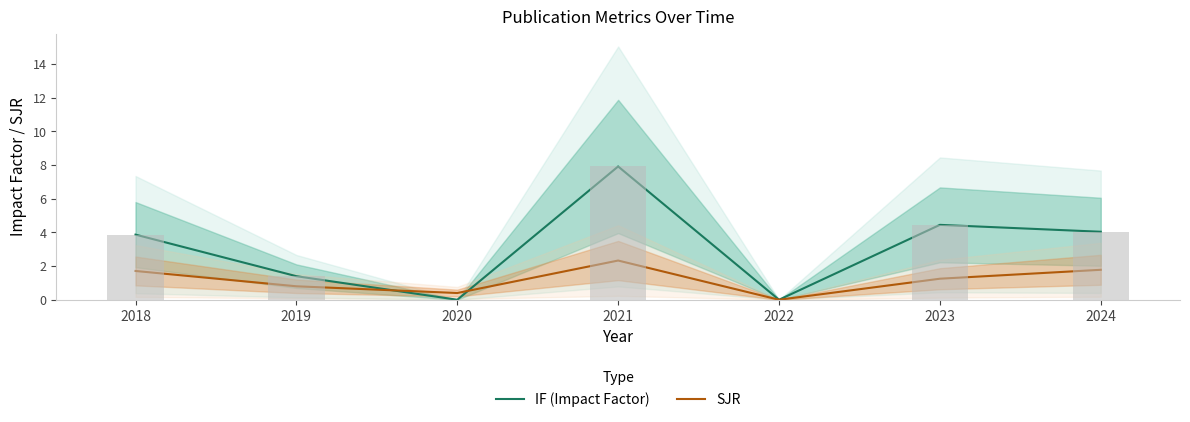

What is the sum of the SJR values at 2022 and 2024?

1.8